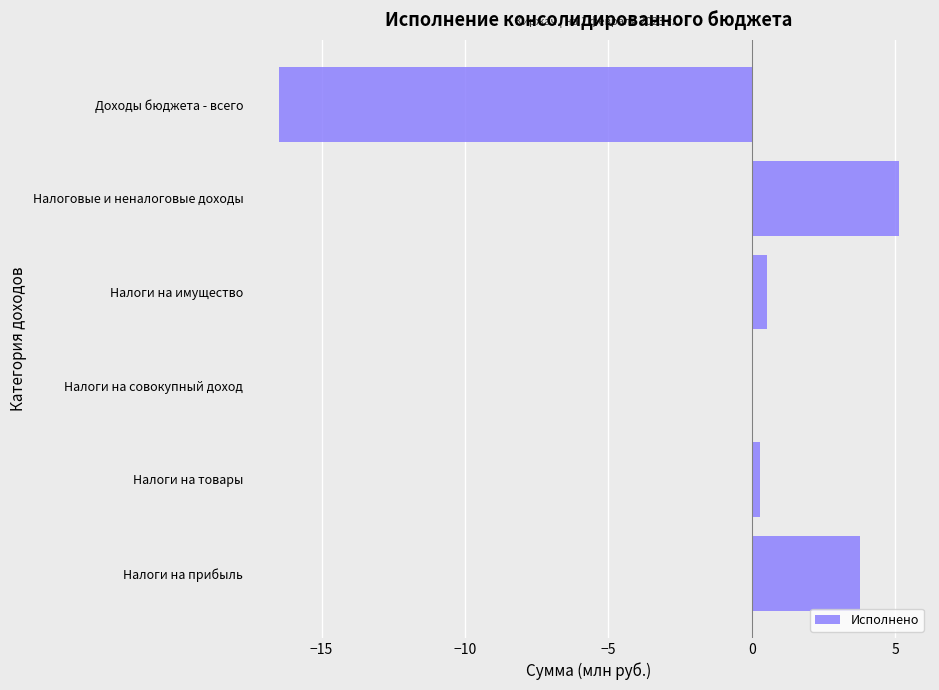

Are the bars grouped side by side (vs. stacked)?

No